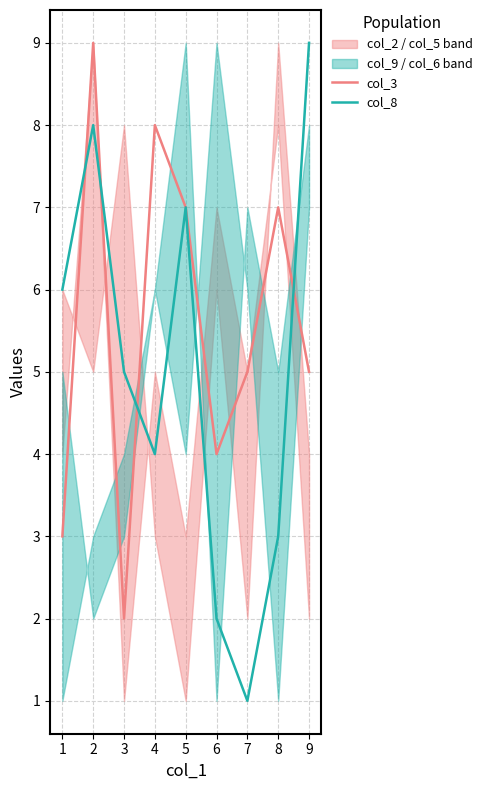

Is it true that col_3 equals 4 at 5?

False